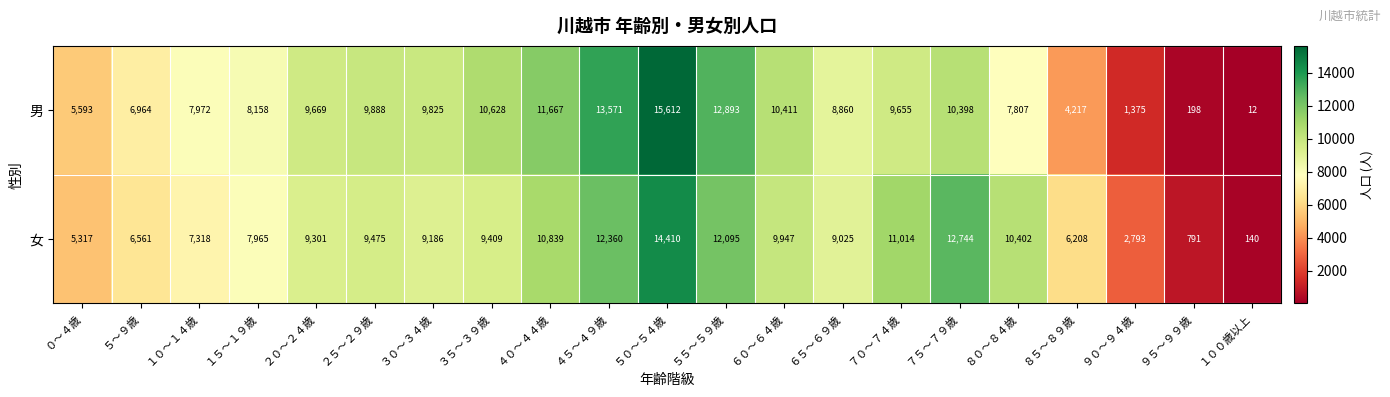

Which series has the largest total across all categories?

女